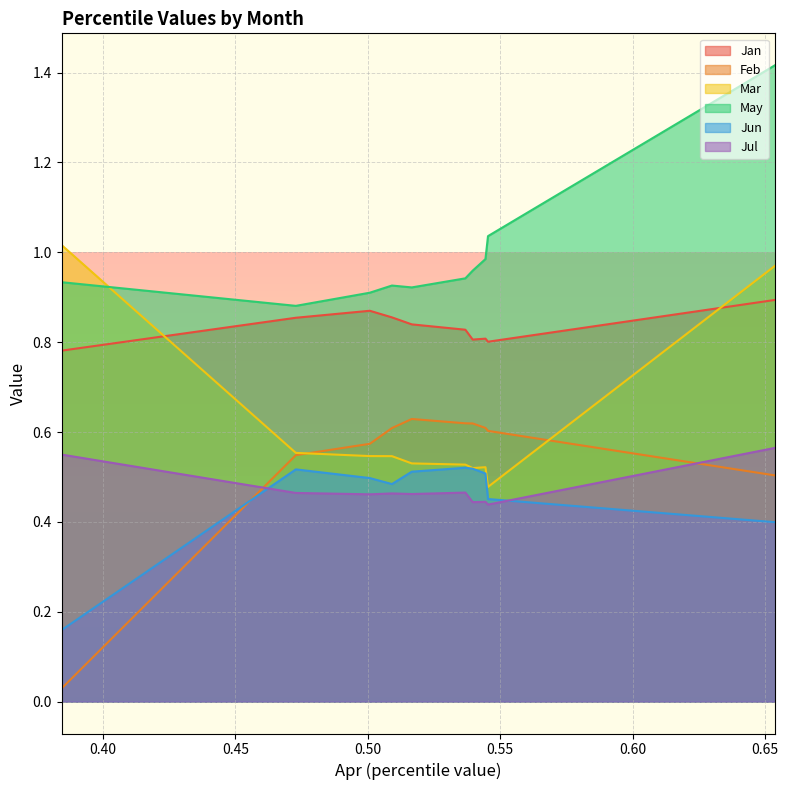

True or false: Jun and Jan intersect in this chart.

False